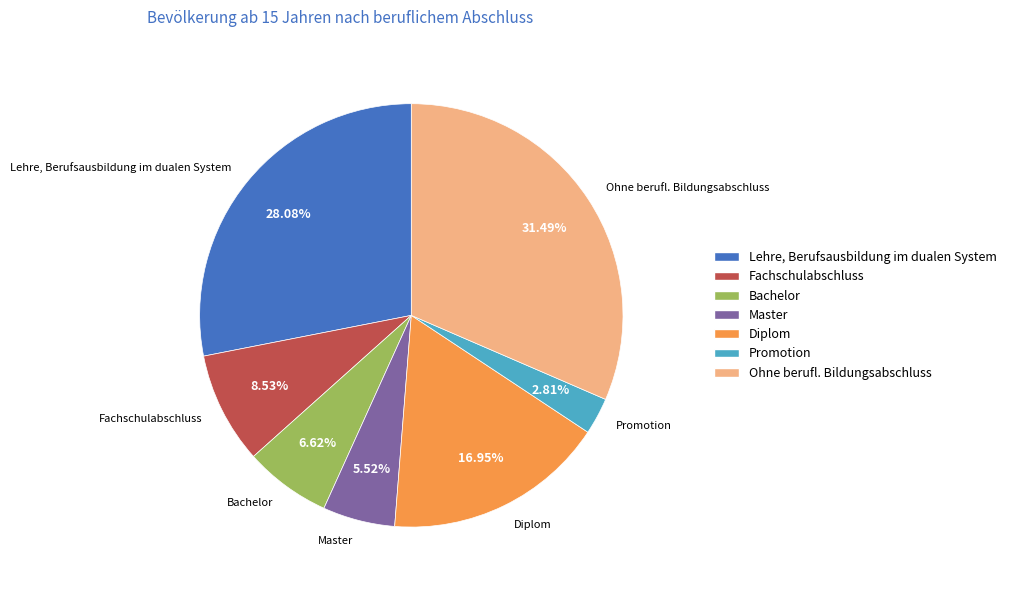

What percentage is NOT represented by Lehre, Berufsausbildung im dualen System?

71.9%